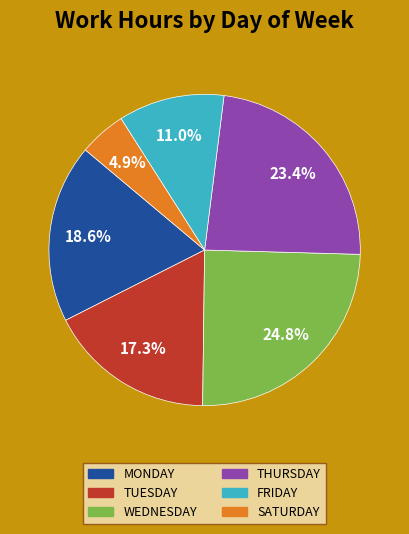

Is there a majority slice in this chart?

No